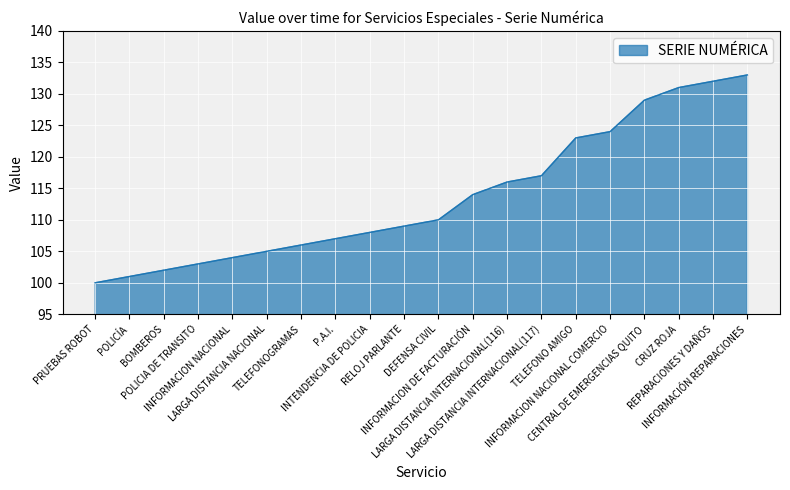

At which category does the chart reach its peak across all series?

INFORMACIÓN REPARACIONES